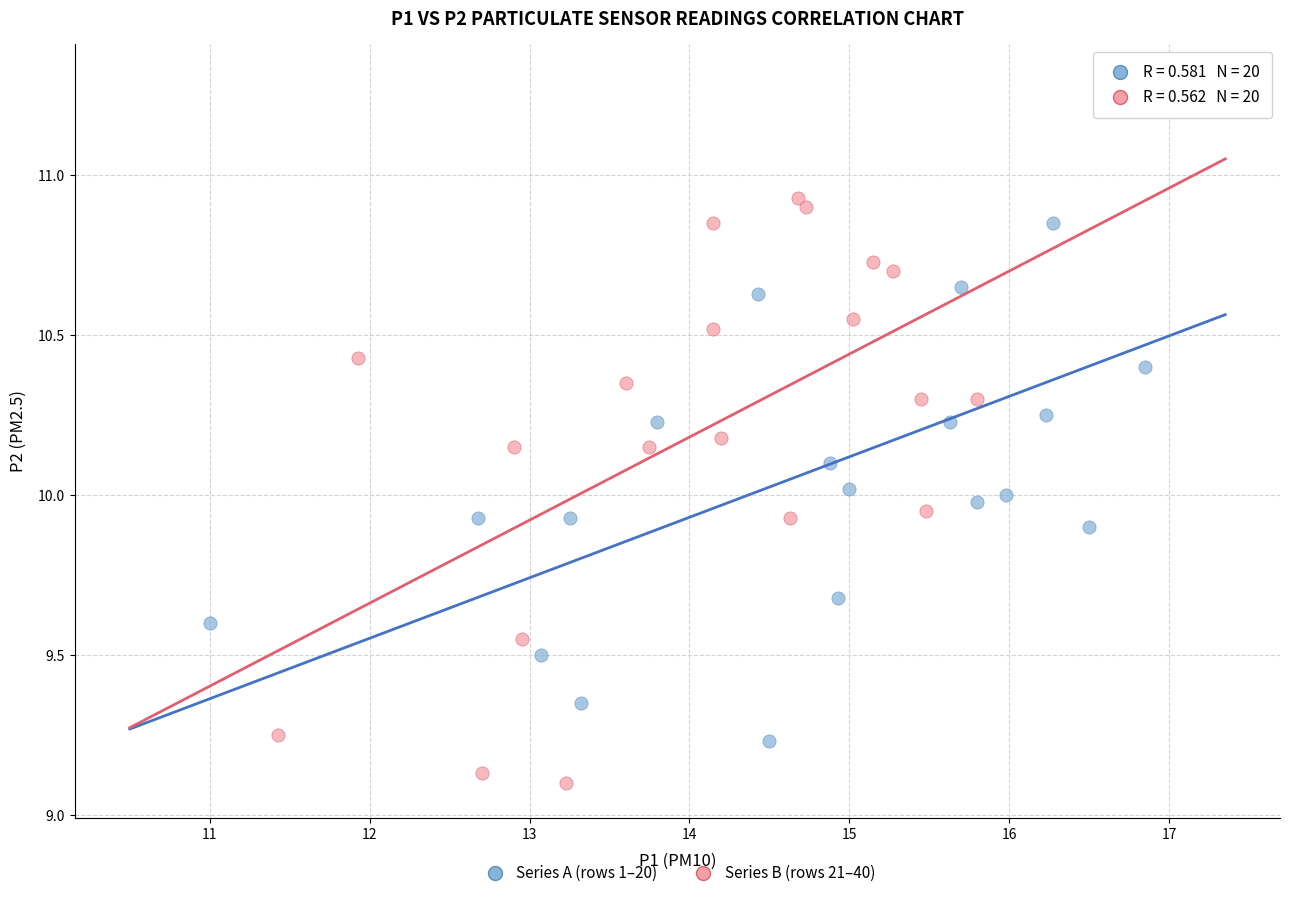

Which series contains the highest Y value?

Series A (rows 1–20)